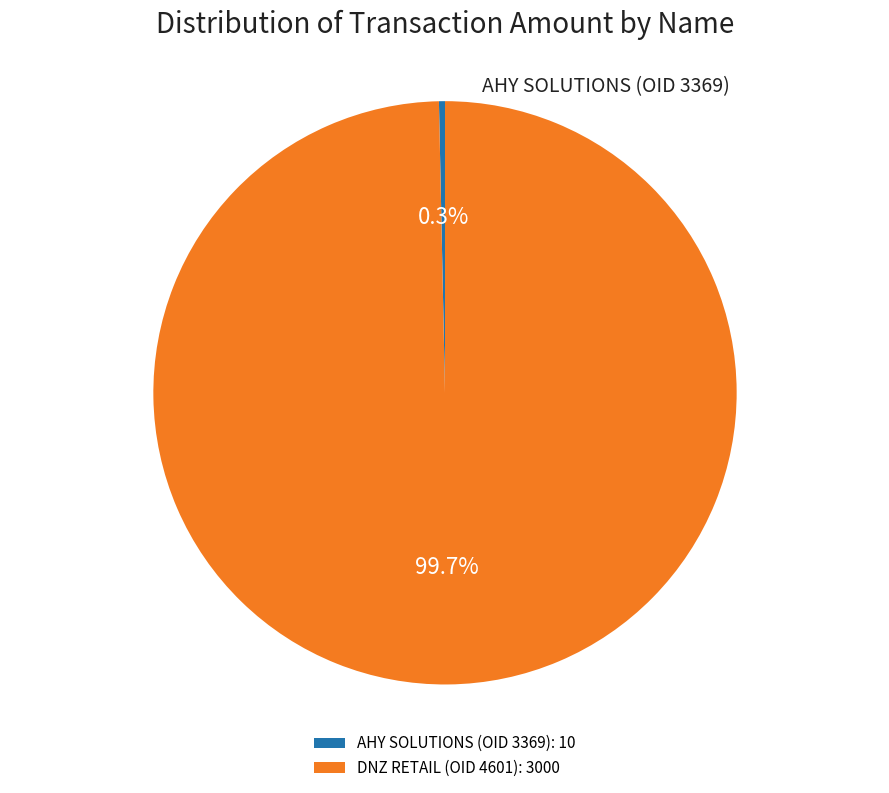

What percentage is NOT represented by AHY SOLUTIONS (OID 3369)?

99.7%